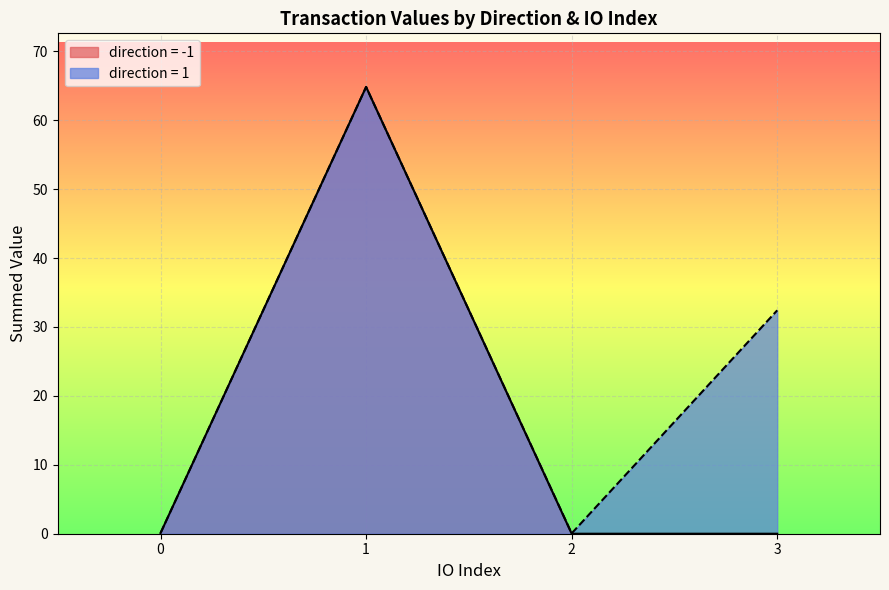

List the series in order of their overall mean, highest first.

direction = 1, direction = -1